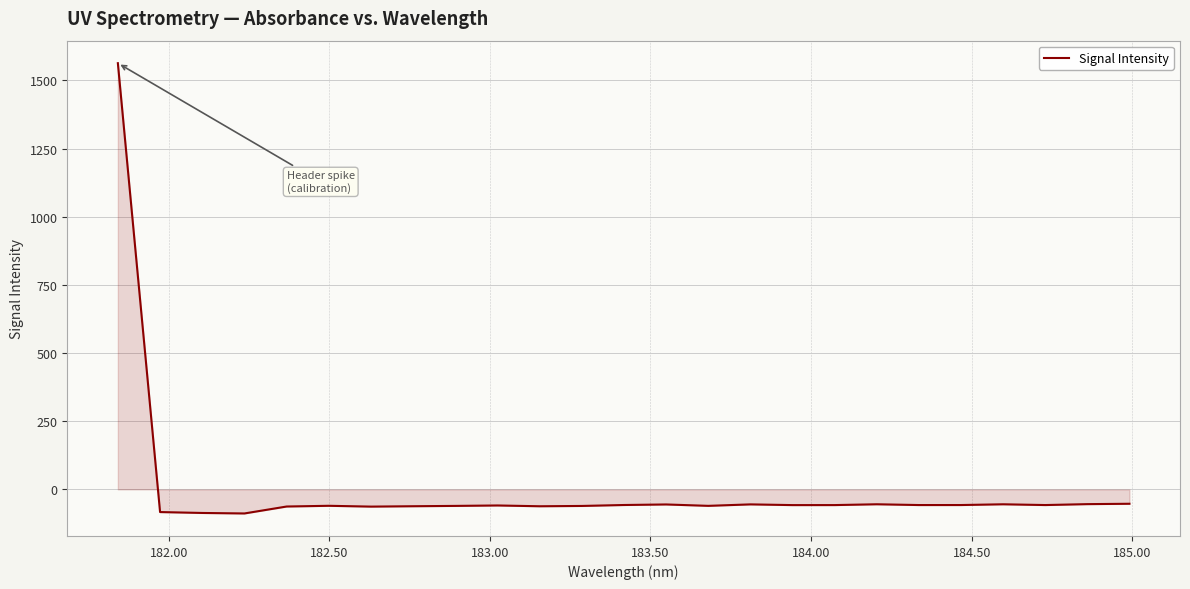

What is the difference between the second highest and minimum values?

35.6